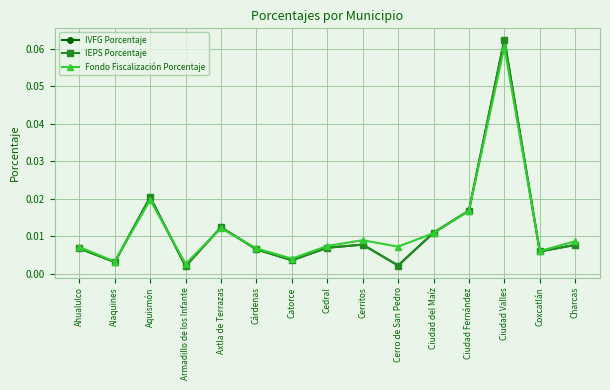

What is the total value across all series at Ciudad Valles?

0.2